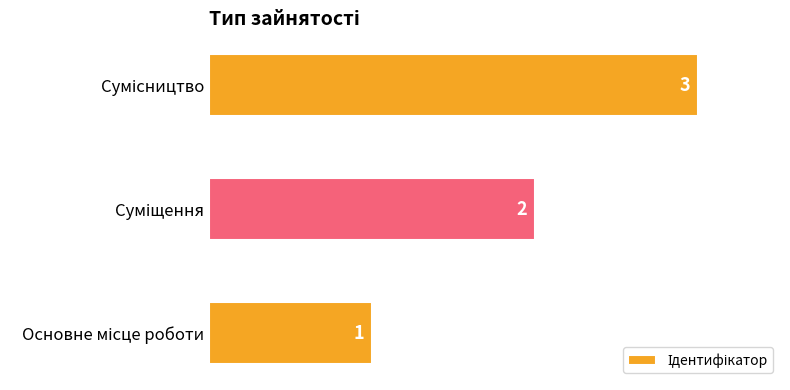

Count the values in the range 1 to 3.

3